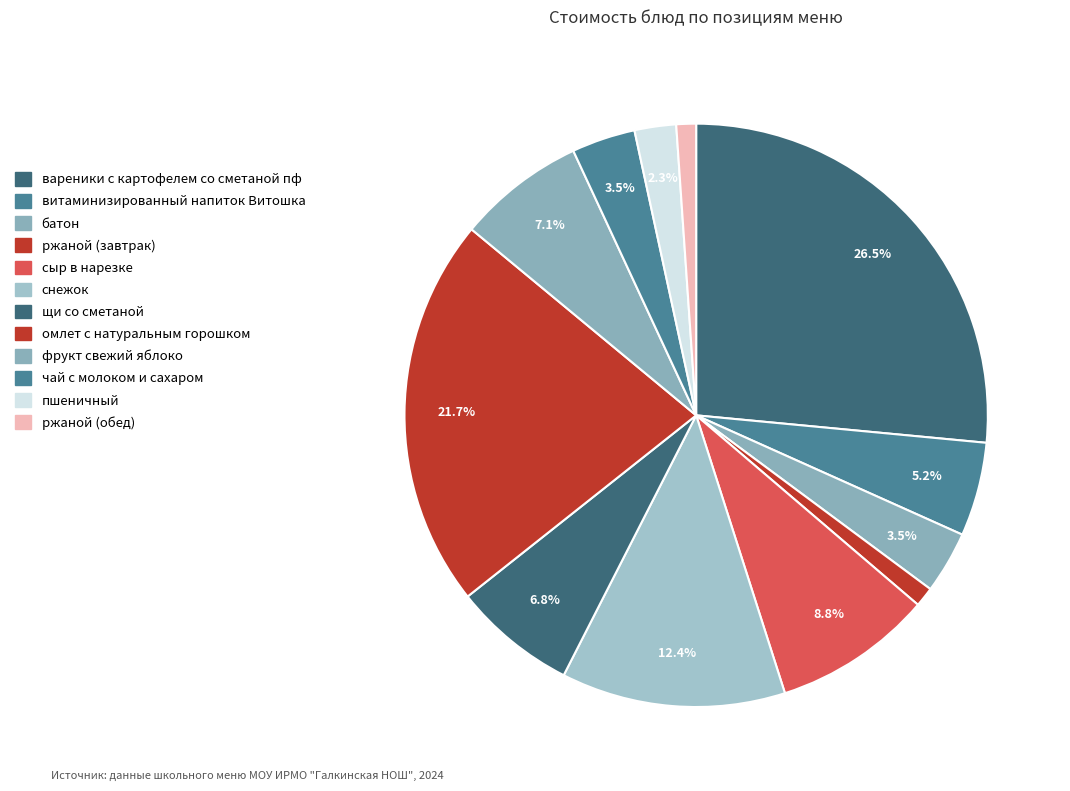

The снежок slice represents 12% of the pie. True or false?

True